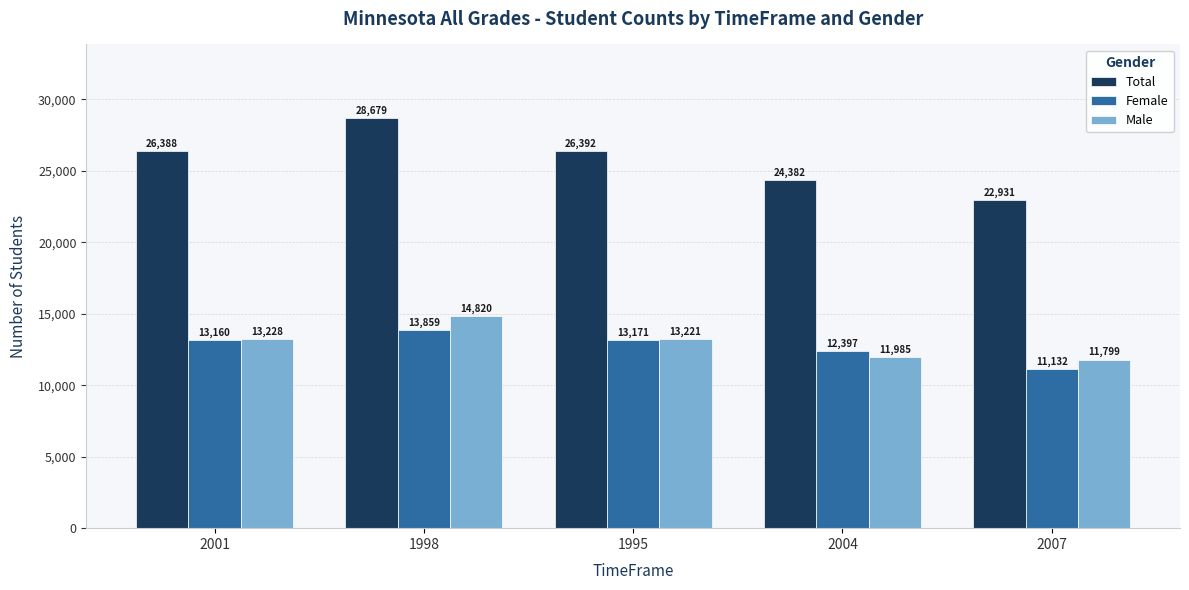

How many bars are there in each group?

3